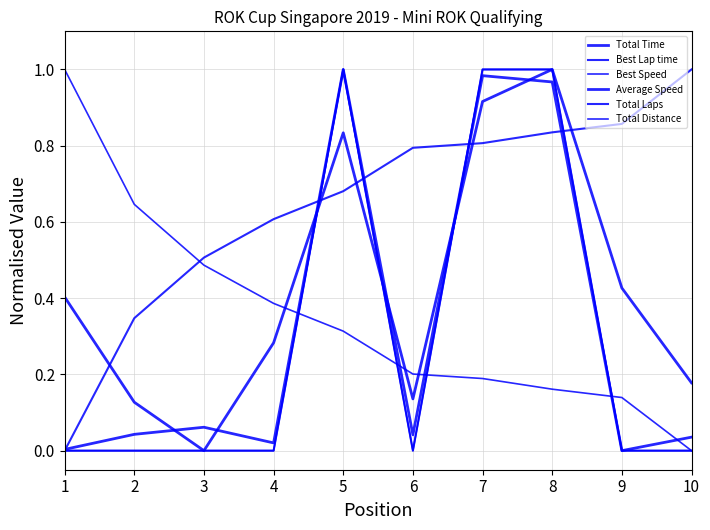

True or false: Average Speed and Total Time intersect in this chart.

True